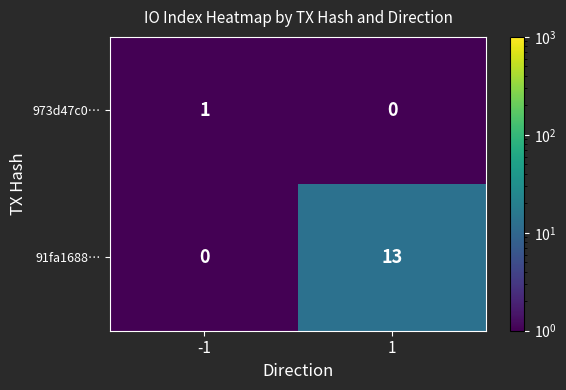

What is the difference between the 91fa1688… values at 1 and -1?

13